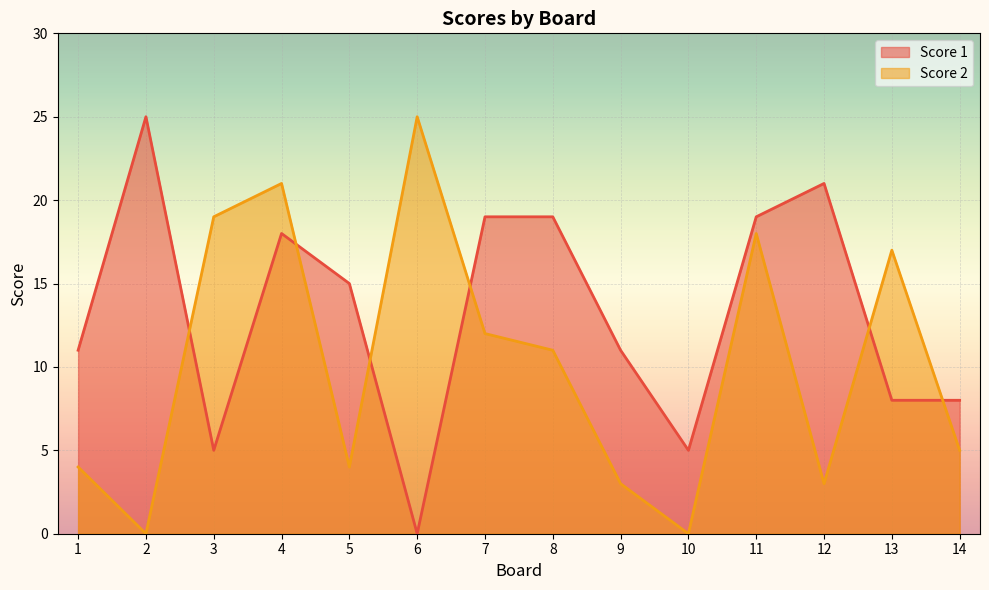

The value of Score 2 at 14 is 9. True or false?

False